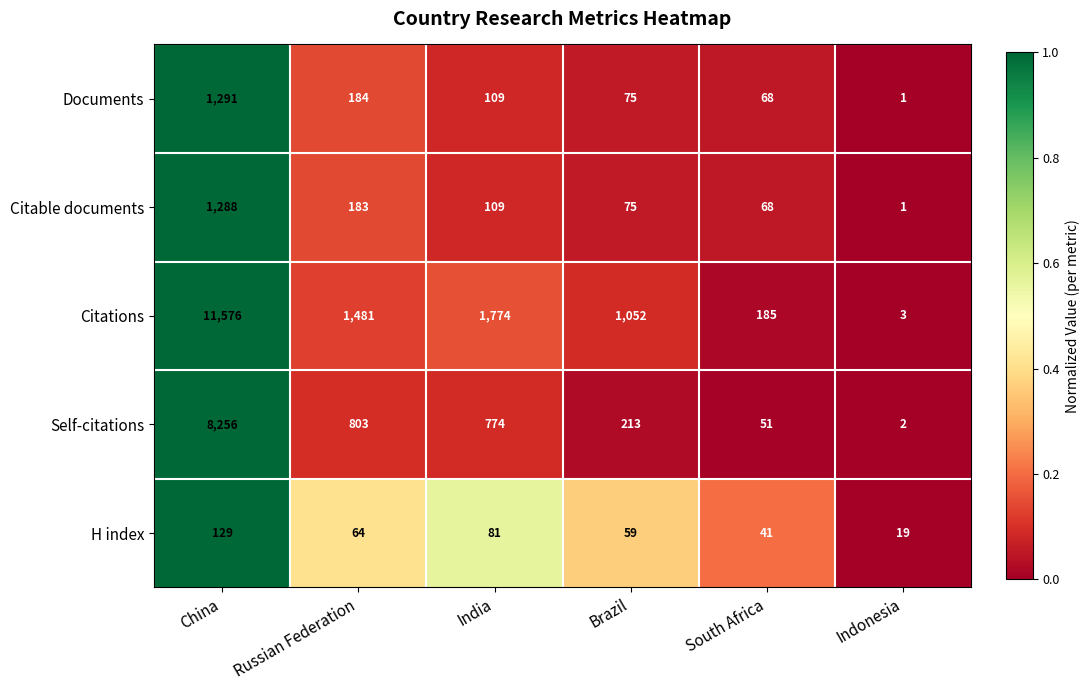

True or false: Citations has a value of 1774 at India.

True